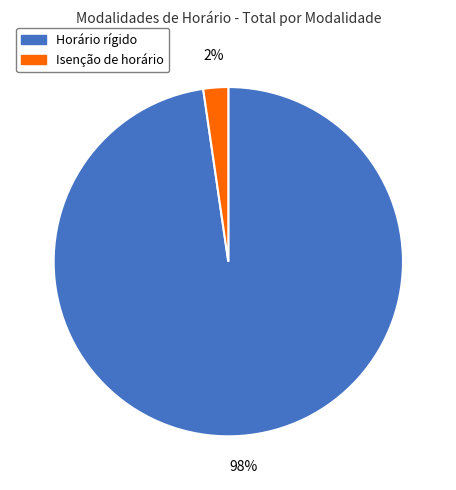

Rank the categories by value from highest to lowest.

Horário rígido, Isenção de horário